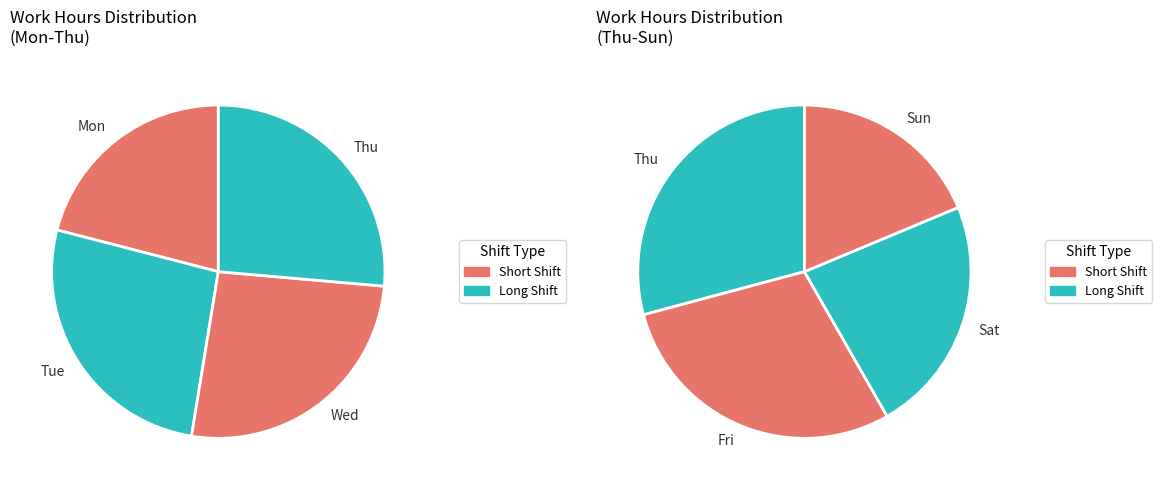

How many slices are in this pie chart?

7